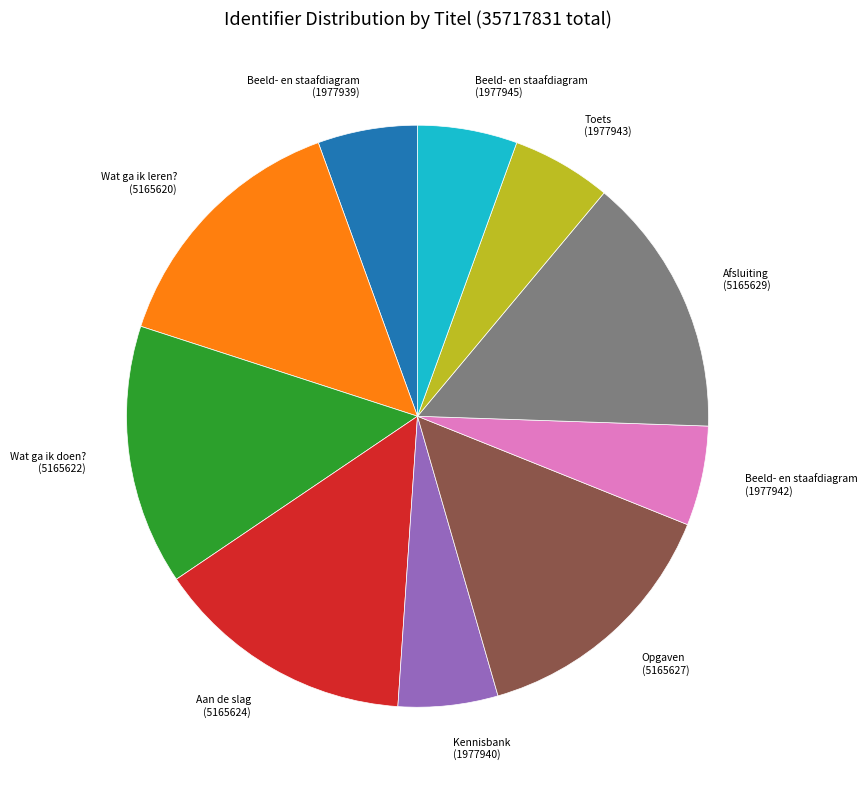

Does any single category account for the majority?

No